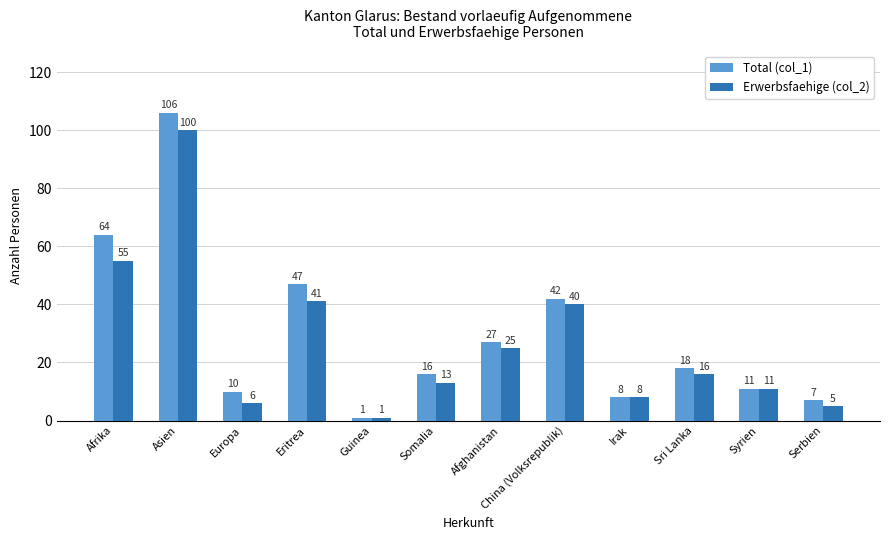

Reading left to right, what are all the values shown in this chart?

Total (col_1): Afrika=64	Asien=106	Europa=10	Eritrea=47	Guinea=1	Somalia=16	Afghanistan=27	China (Volksrepublik)=42	Irak=8	Sri Lanka=18	Syrien=11	Serbien=7
Erwerbsfaehige (col_2): Afrika=55	Asien=100	Europa=6	Eritrea=41	Guinea=1	Somalia=13	Afghanistan=25	China (Volksrepublik)=40	Irak=8	Sri Lanka=16	Syrien=11	Serbien=5